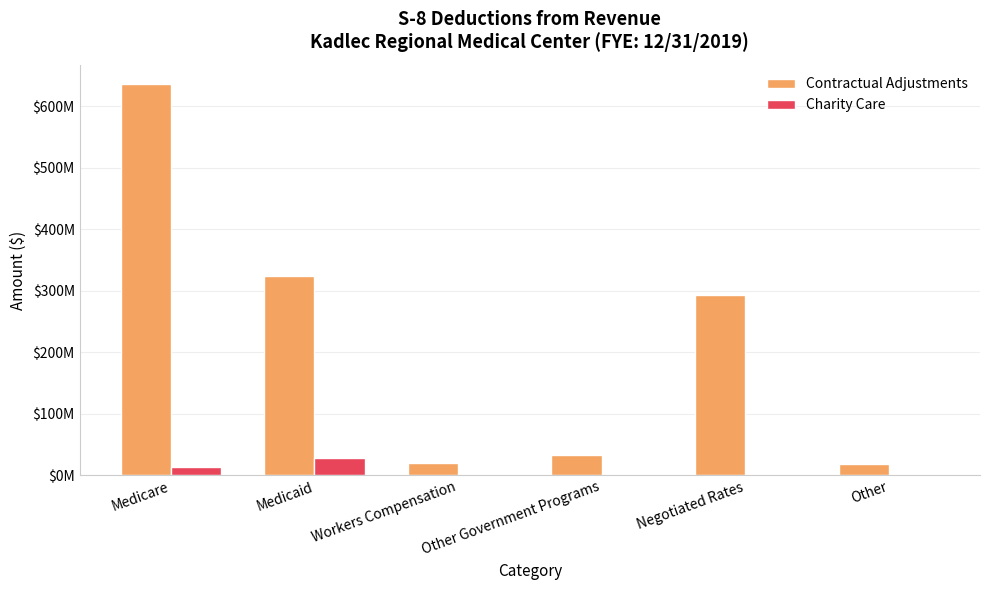

Which series has the largest total across all categories?

Contractual Adjustments